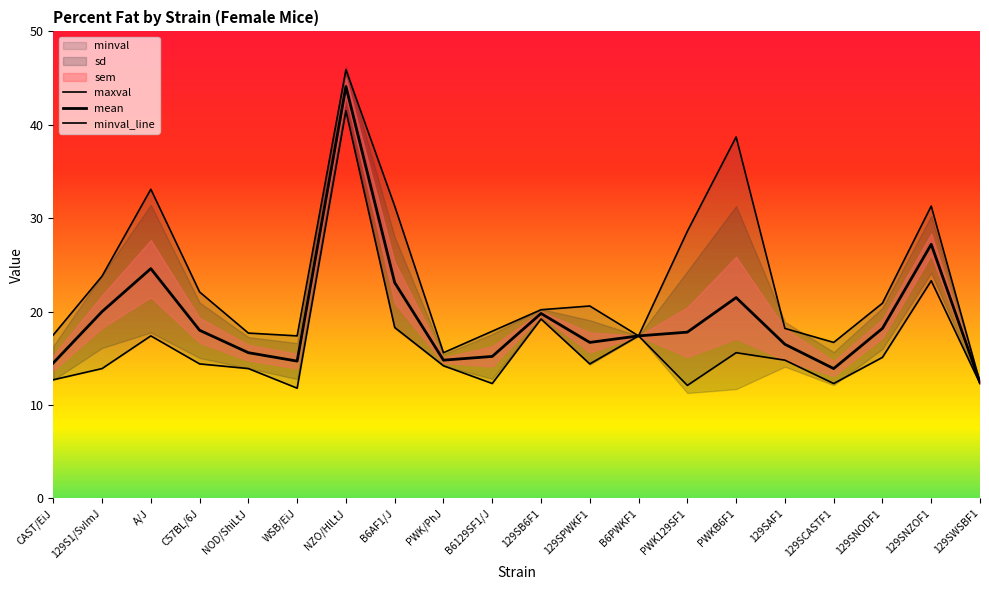

Where does the maxval series first go above 20?

129S1/SvImJ